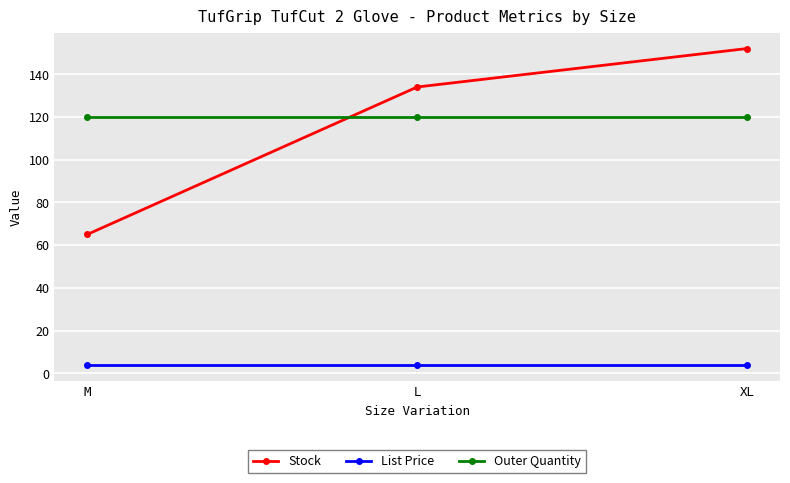

How many categories are shown in the chart?

3